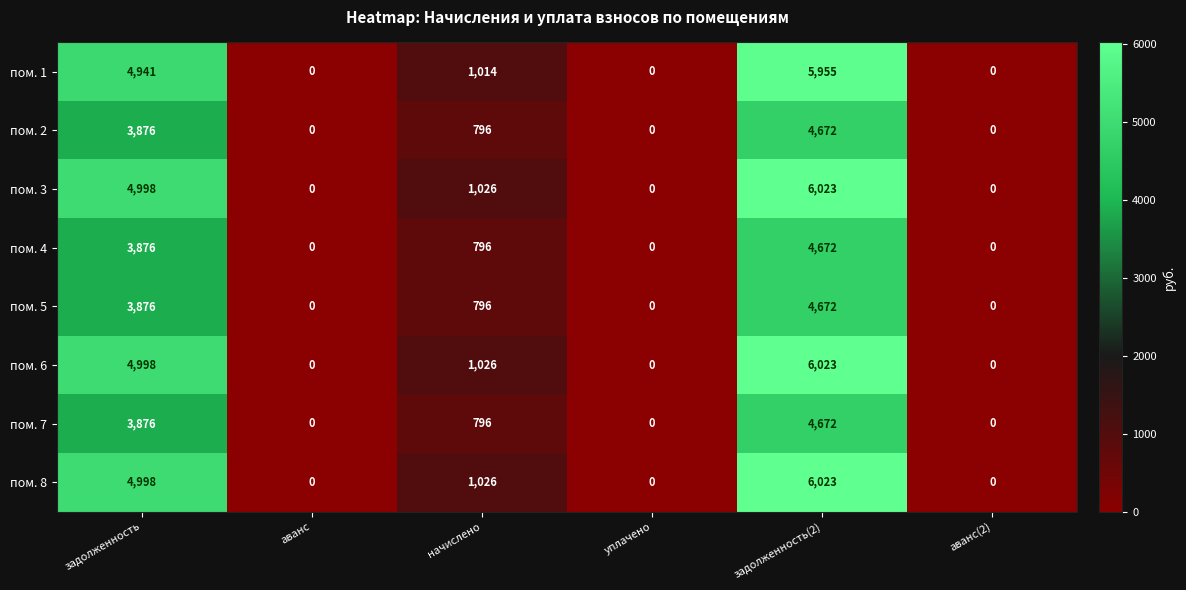

What is the sum of all пом. 5 values?

9344